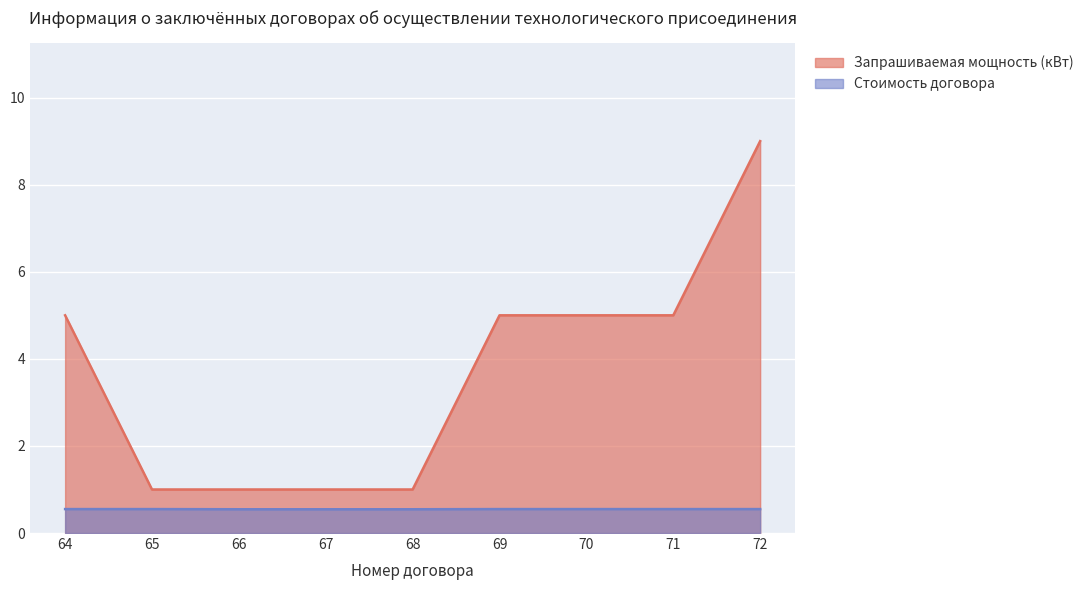

True or false: Запрашиваемая мощность (кВт) has more than 2 interior local peaks.

False